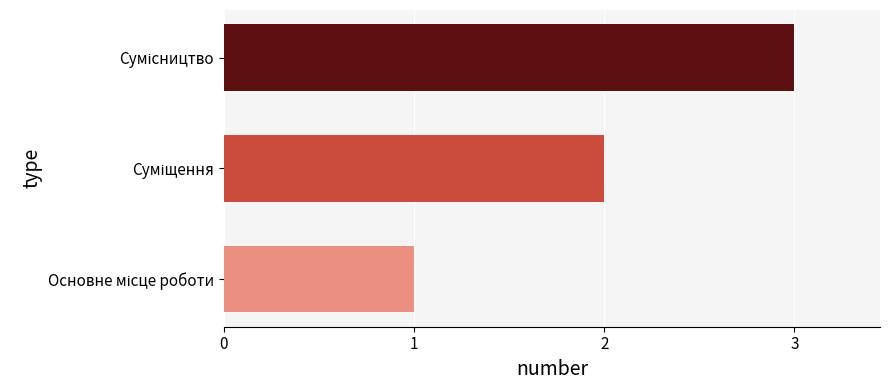

Reading bottom to top, list all the values displayed in this chart.

1	2	3